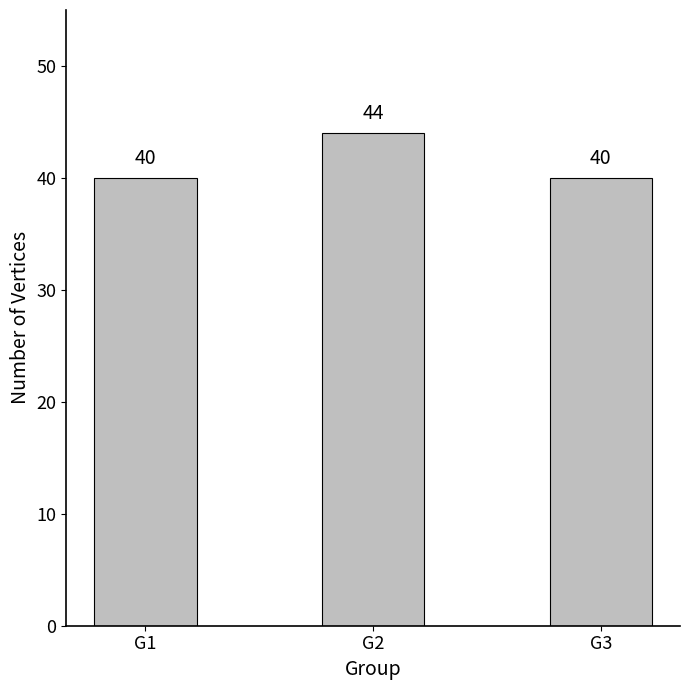

What is the approximate value at G1?

40